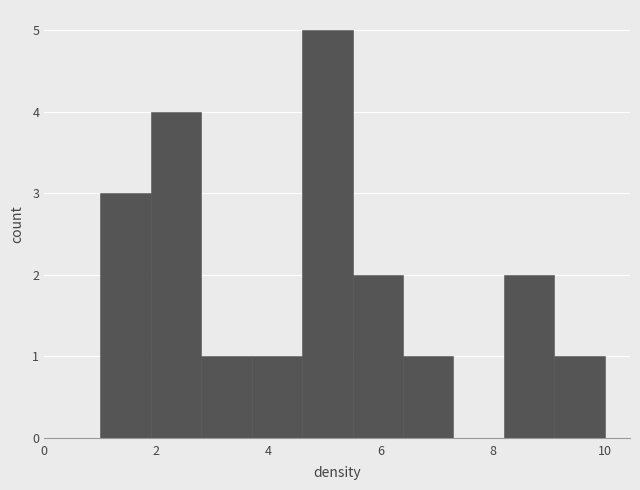

What is the height of the bar covering 1.0 to 1.9 on the x-axis? Neither the bar edges nor the heights are printed on the chart, so give them approximately, as read against the axes.

3